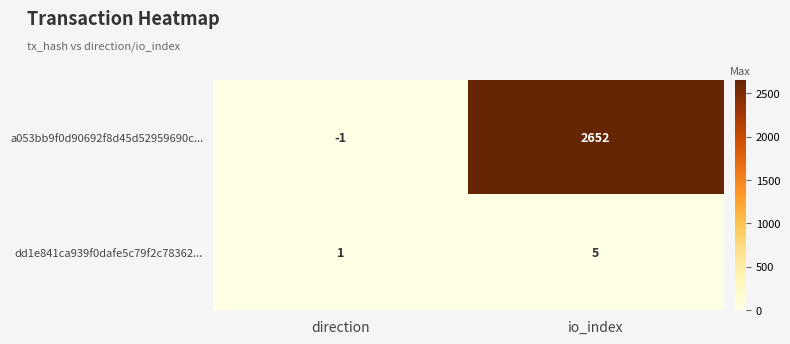

What is the sum of all a053bb9f0d90692f8d45d52959690c... values?

2651